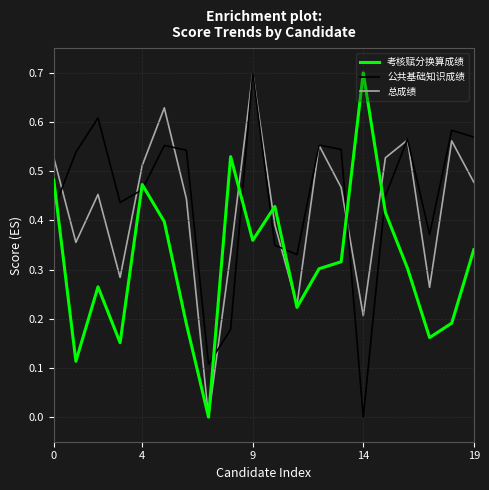

Which series has the largest total across all categories?

公共基础知识成绩